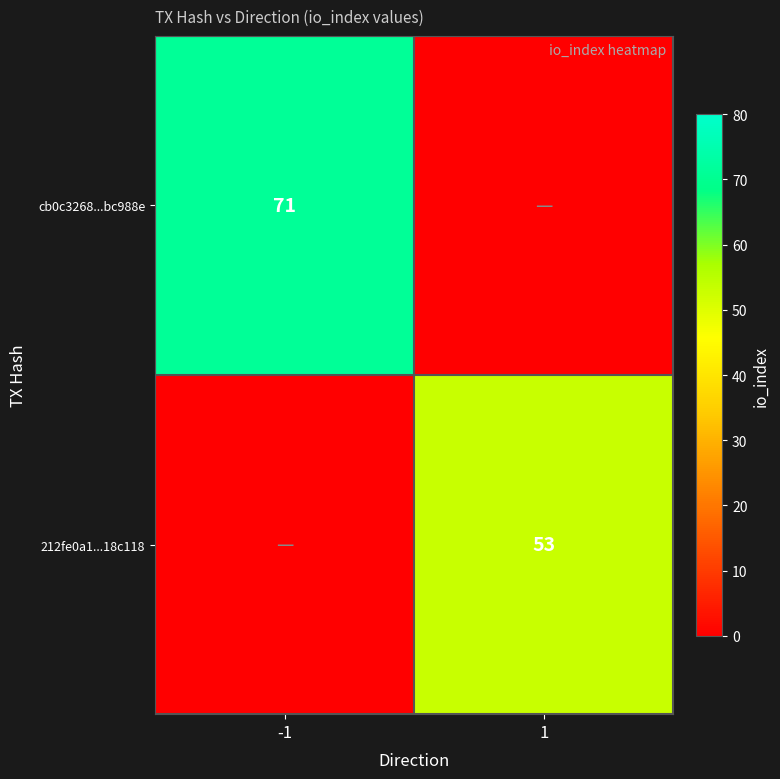

The 212fe0a1...18c118 series shows 11 at 1. True or false?

False